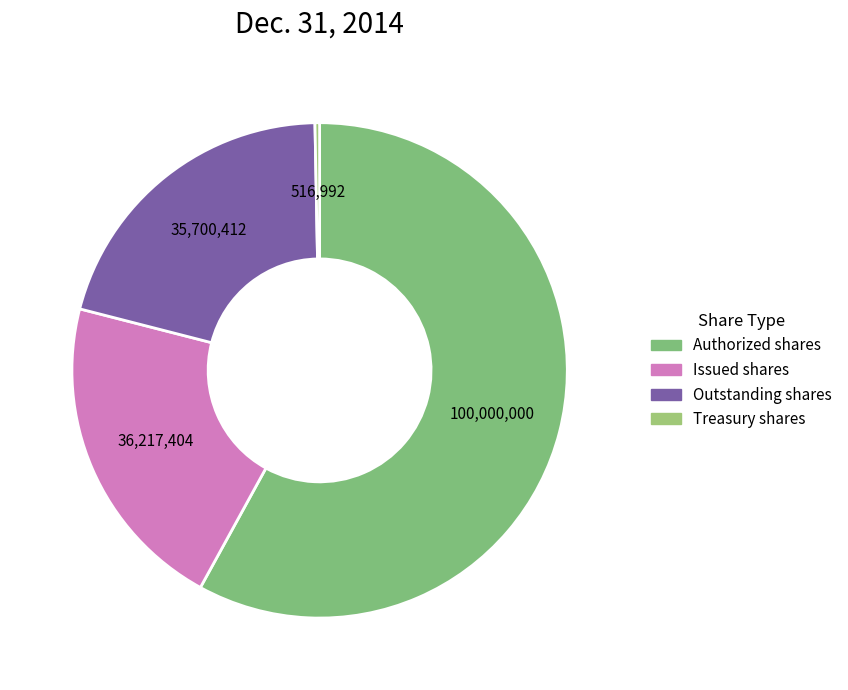

What is the smallest slice in the pie chart?

Treasury stock, shares